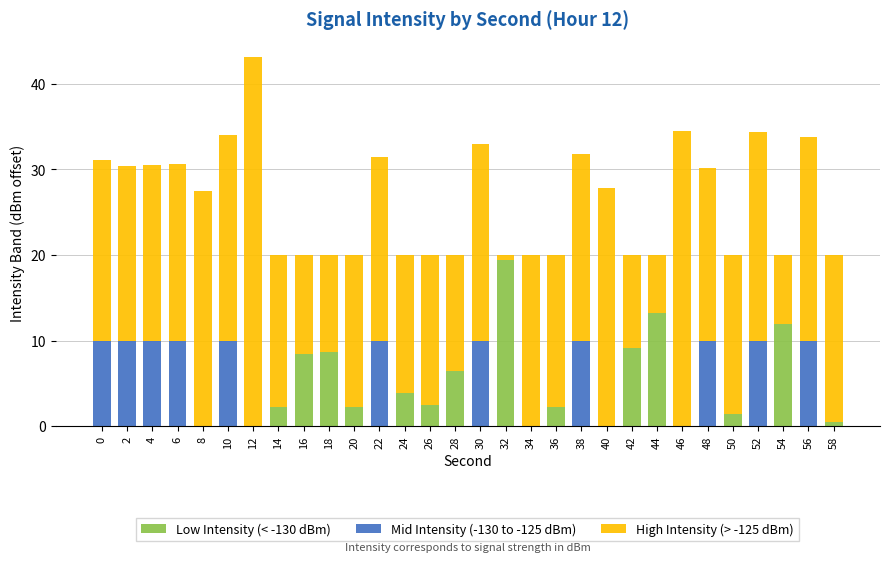

What is the sum of the Low Intensity (< -130 dBm) values at 26 and 30?

2.4